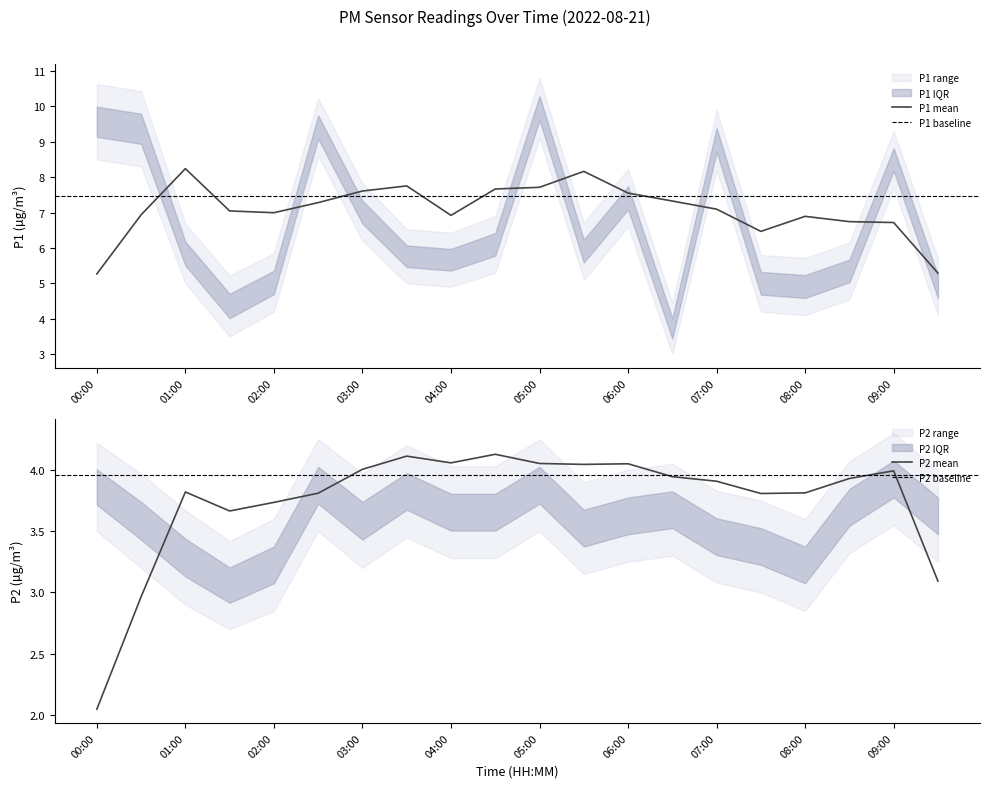

At which label does P2_lower reach its minimum?

01:30